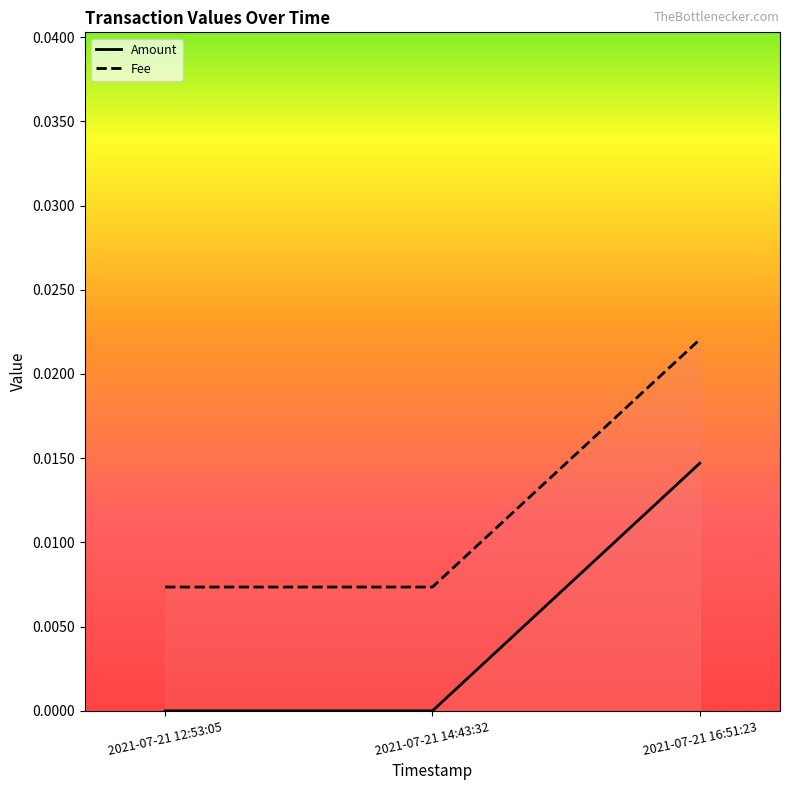

Rank the categories by Fee value from highest to lowest.

2021-07-21 16:51:23, 2021-07-21 12:53:05, 2021-07-21 14:43:32